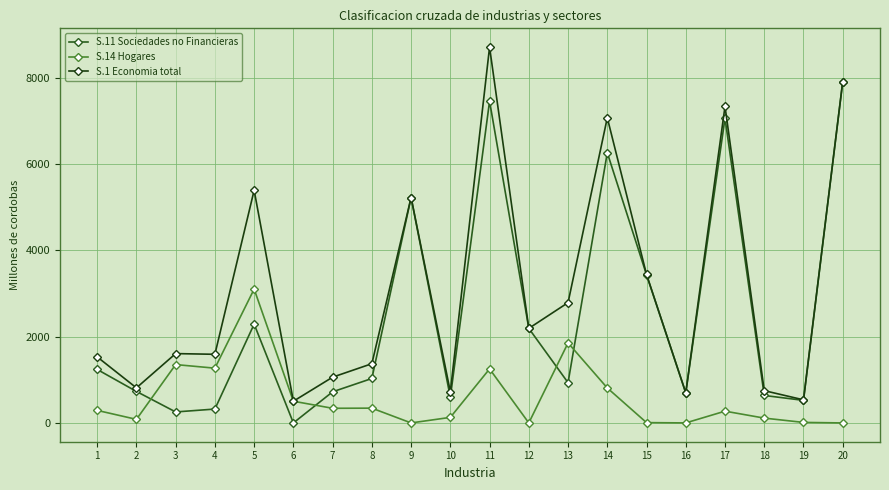

Which label corresponds to the largest value in the chart?

11